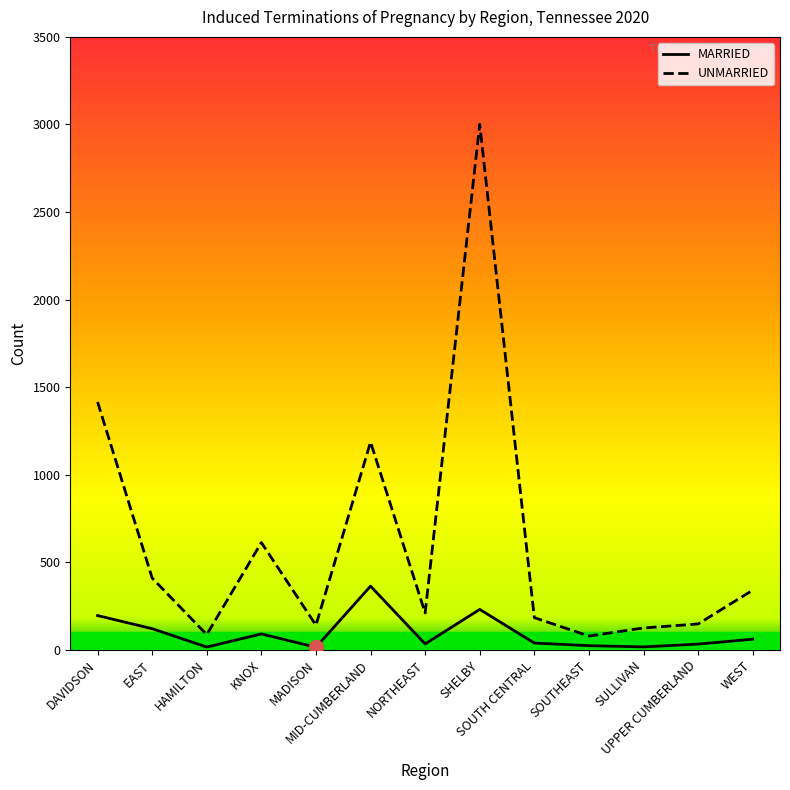

Which series has the widest spread of values?

UNMARRIED